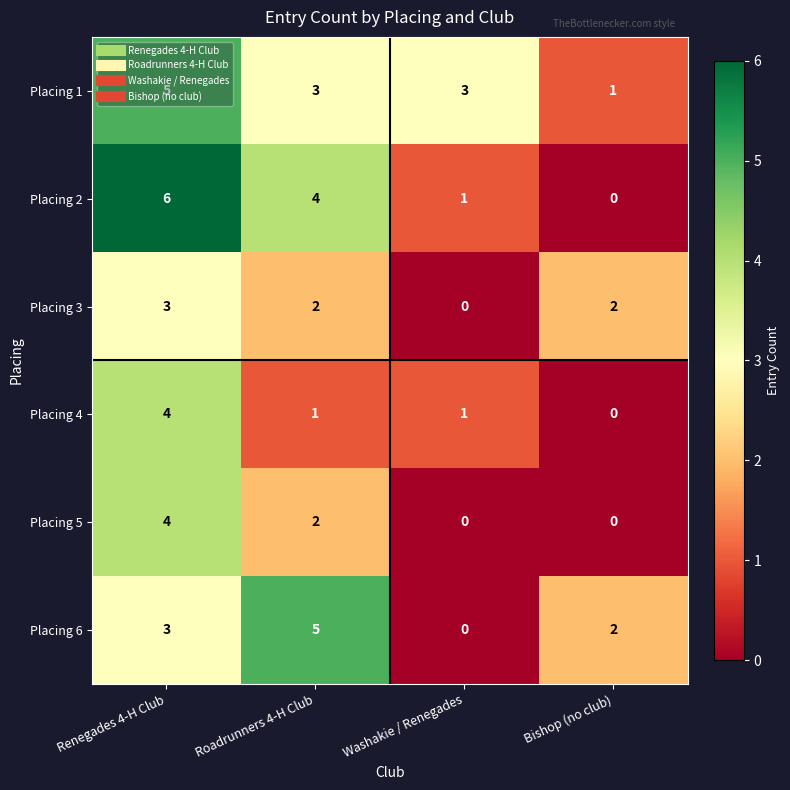

How many Placing 4 values are between 1 and 4?

3